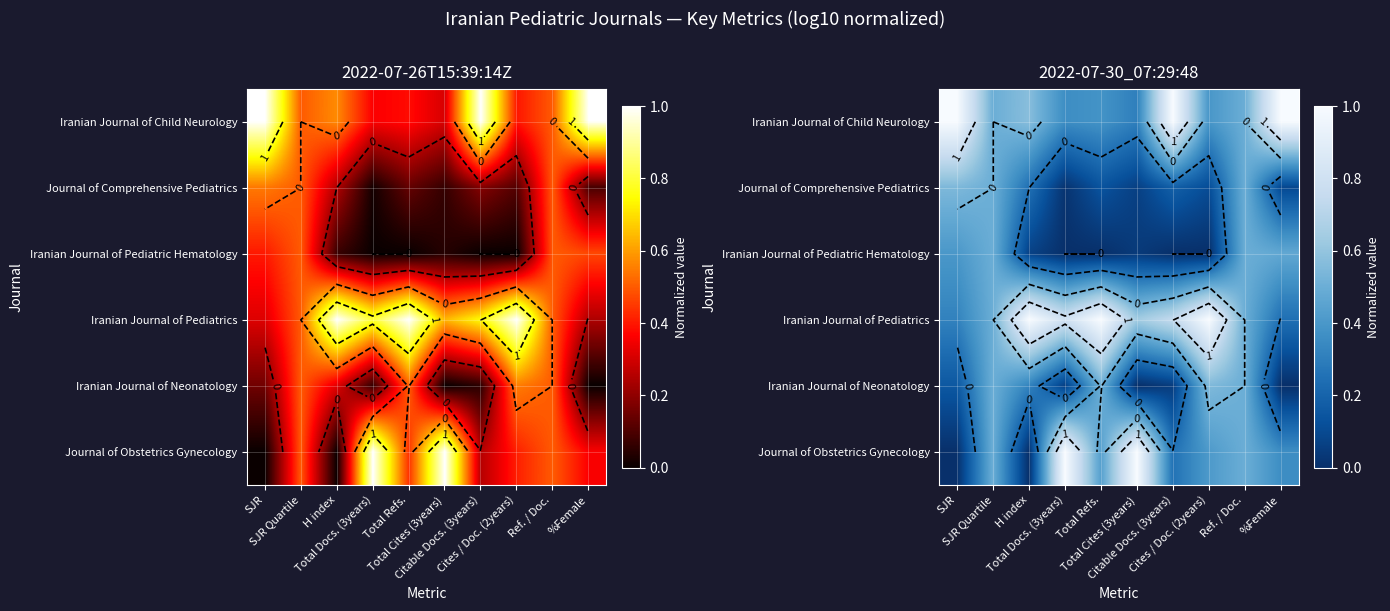

How many positive values does the Iranian Journal of Neonatology series have?

8